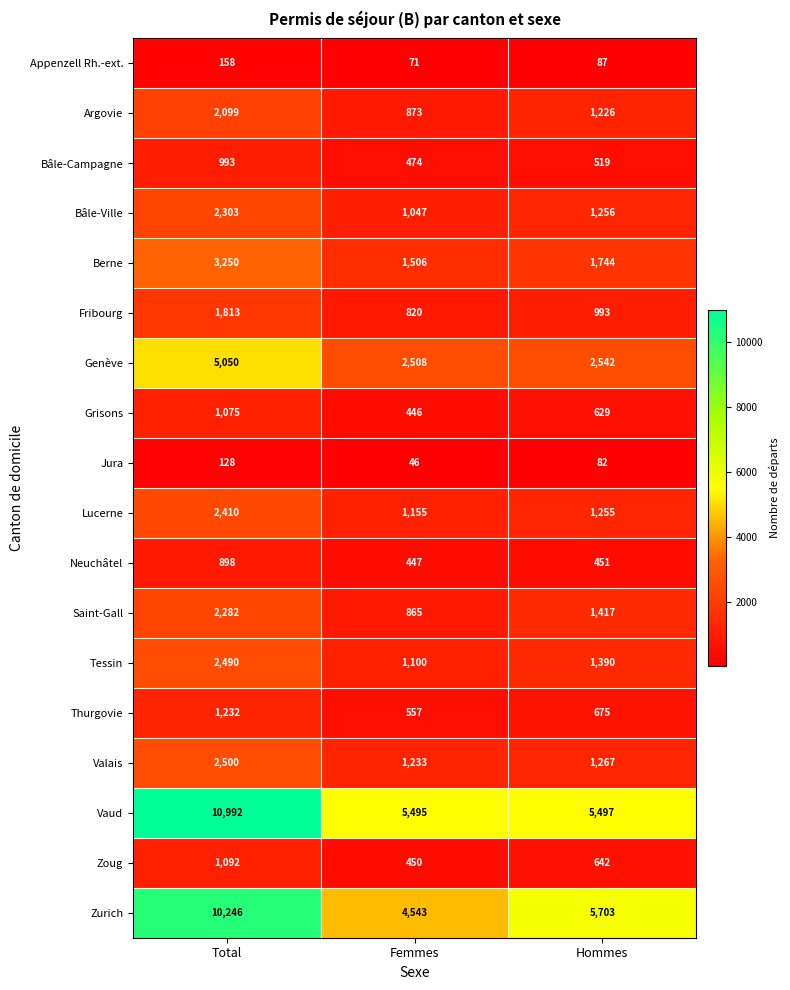

What is the total value across all series at Femmes?

23636